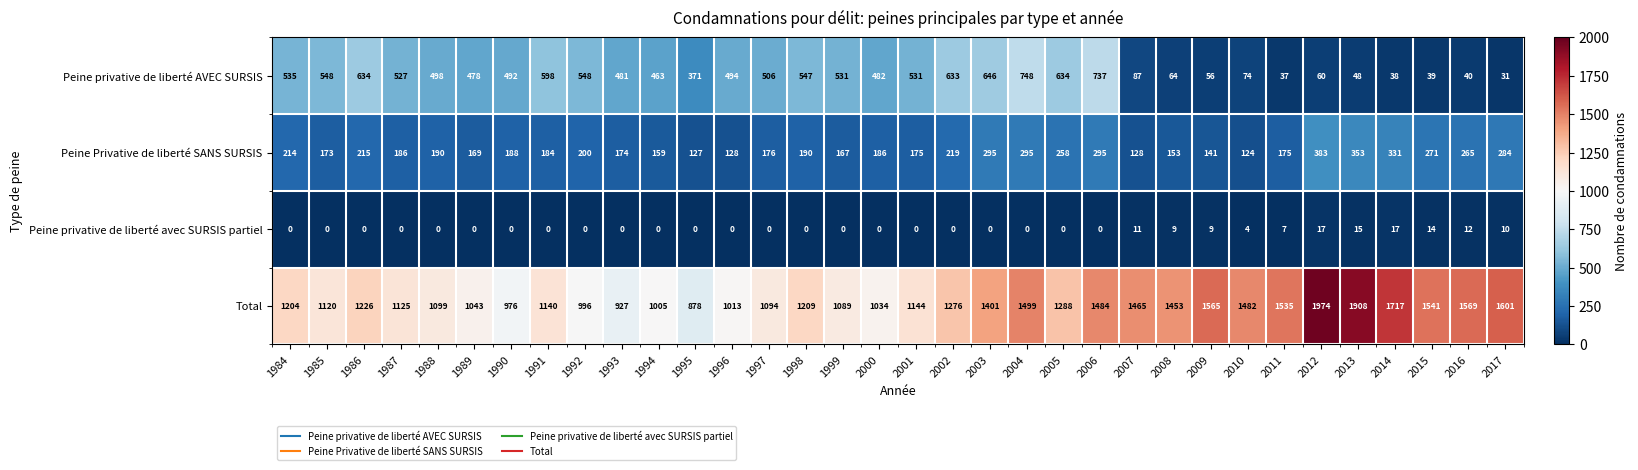

At how many categories does at least one series exceed 128?

34